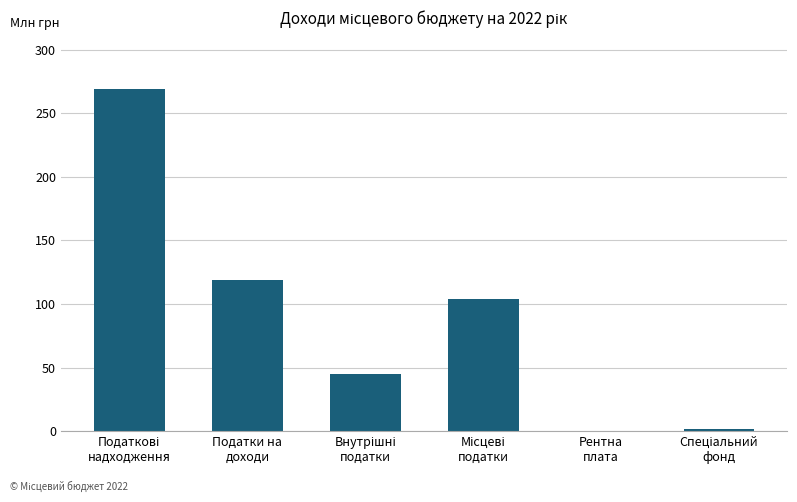

Where is the data nearest to the value 134?

Податки на
доходи